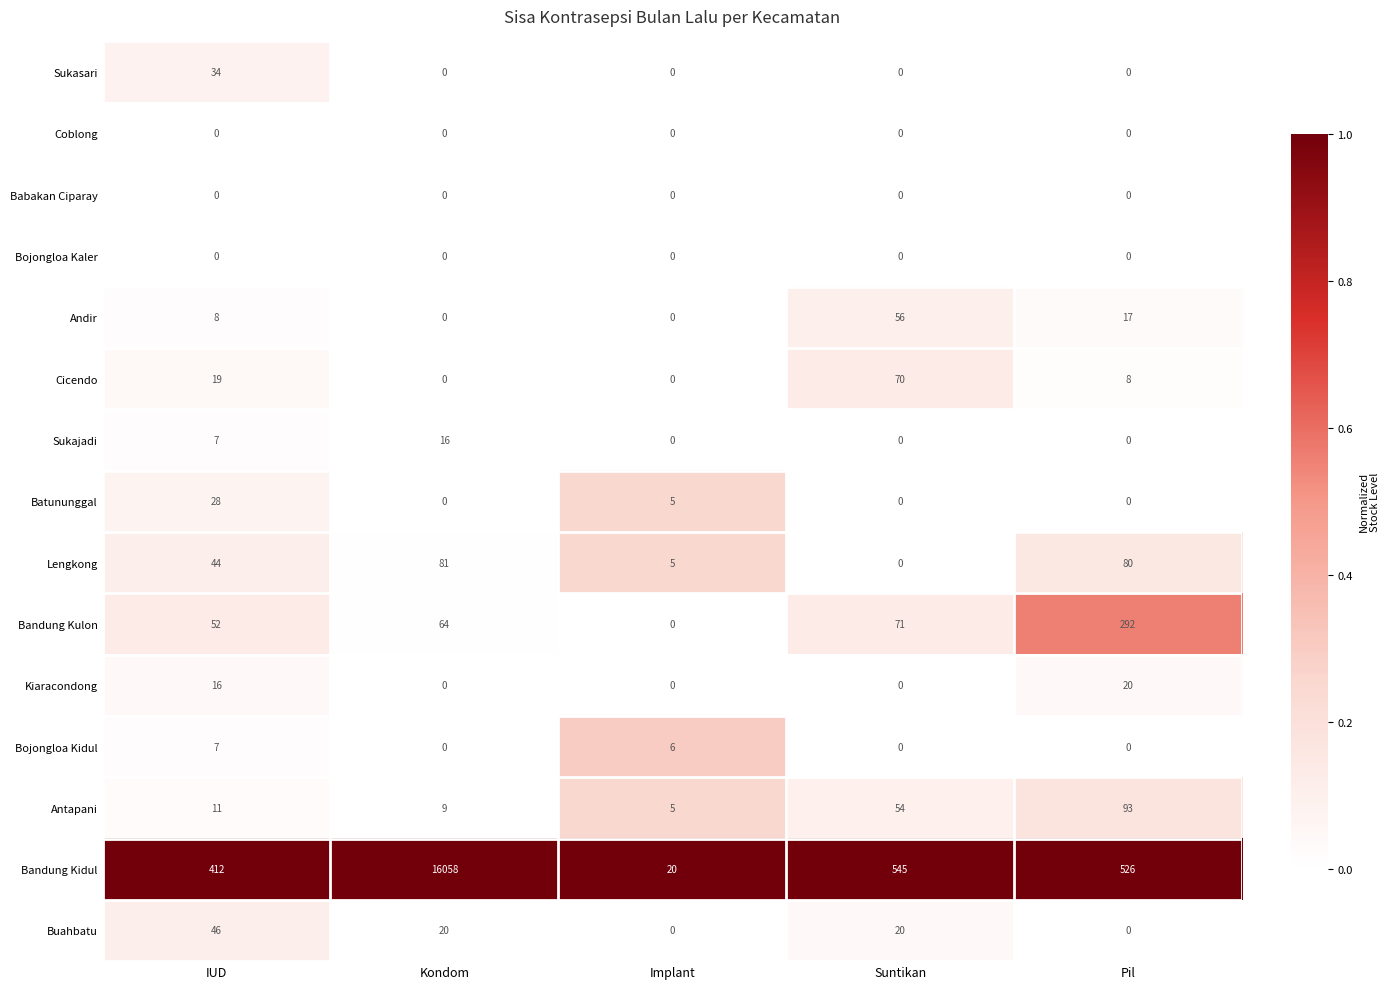

What is the greatest value displayed?

16058